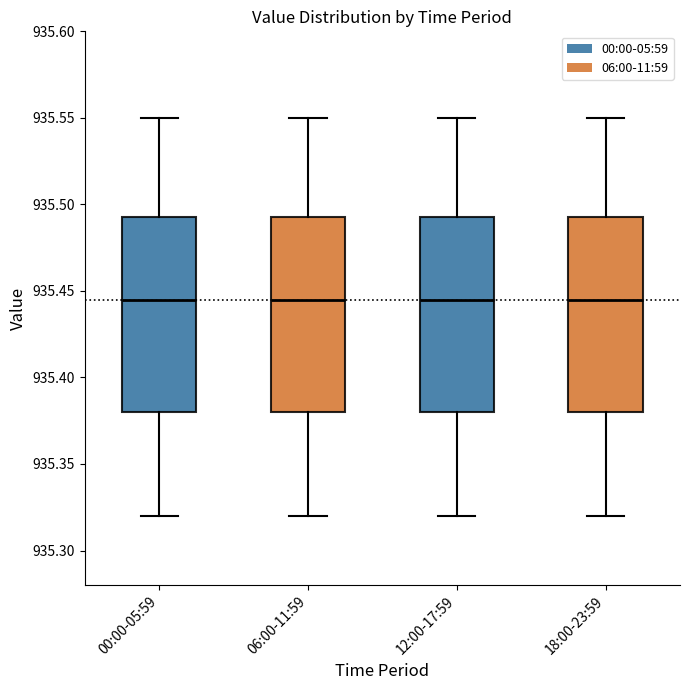

Reading left to right, transcribe this box plot: for each box, give where its median line is, the range the box spans, and where its two whiskers end, as read against the y-axis. The values are not printed on the chart, so give them approximately, as read against the axis.

00:00-05:59: median 935.445, box 935.380 to 935.495, whiskers 935.320 to 935.550
06:00-11:59: median 935.445, box 935.380 to 935.495, whiskers 935.320 to 935.550
12:00-17:59: median 935.445, box 935.380 to 935.495, whiskers 935.320 to 935.550
18:00-23:59: median 935.445, box 935.380 to 935.495, whiskers 935.320 to 935.550